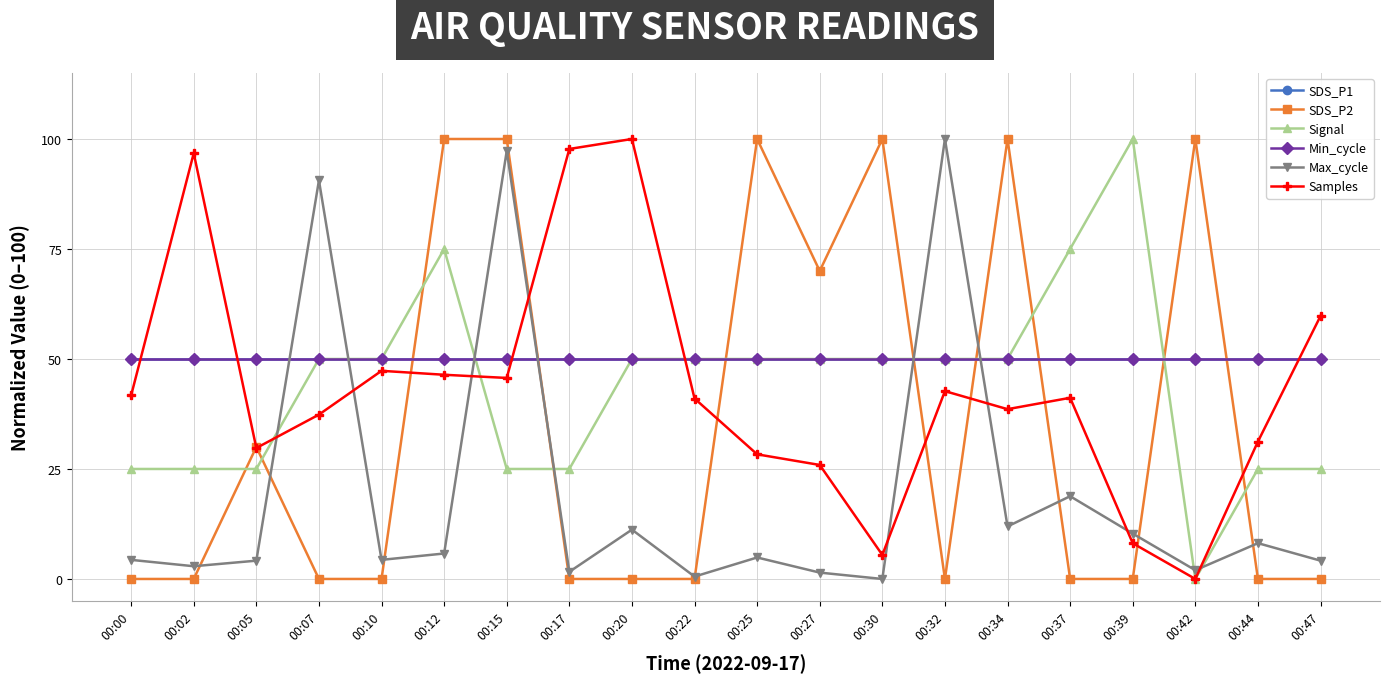

Does the chart have visible grid lines?

Yes